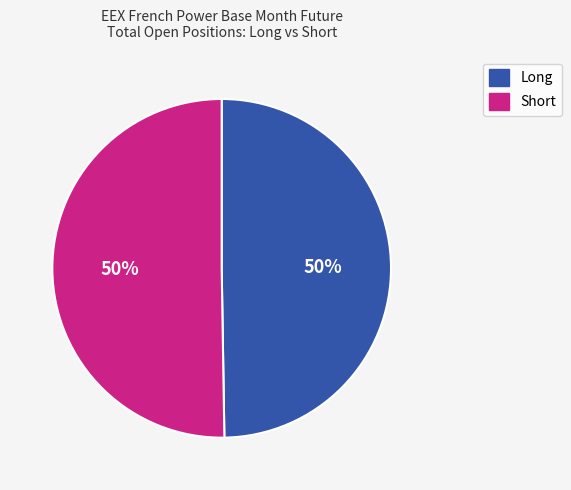

To the nearest percent, what is the average slice percentage?

50%